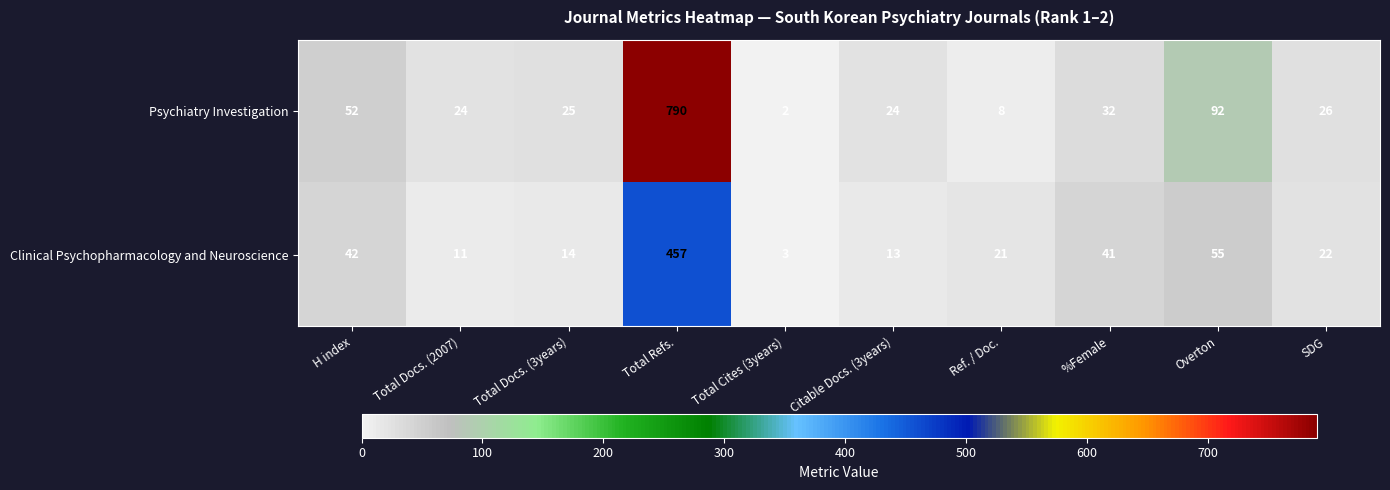

What is the average value of the Psychiatry Investigation series?

108